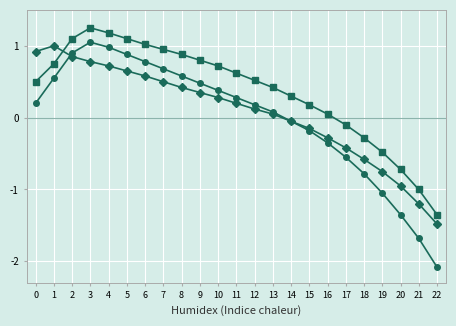

What is the difference between the highest and lowest values at 10?

0.4